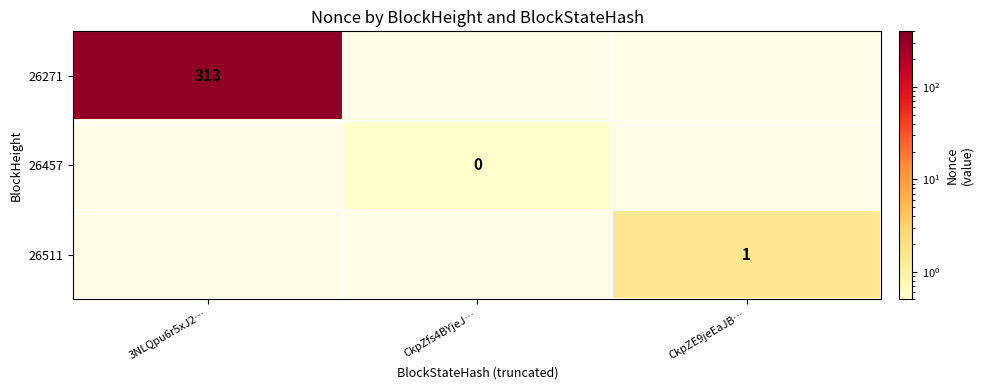

True or false: 26511 has a value of 0.4 at CkpZE9jeEaJB….

False